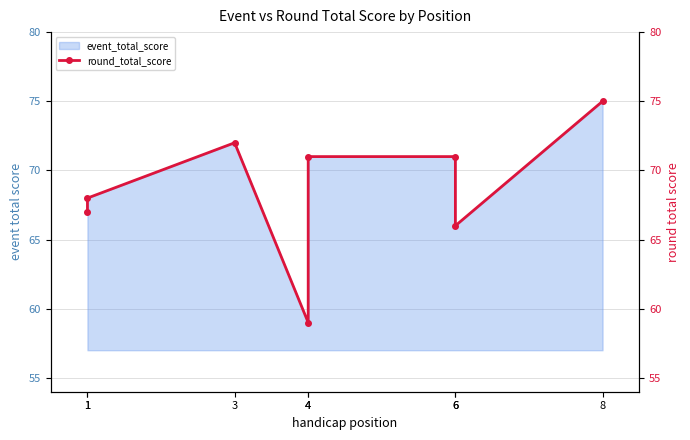

What is the difference between the second highest and minimum values?

13